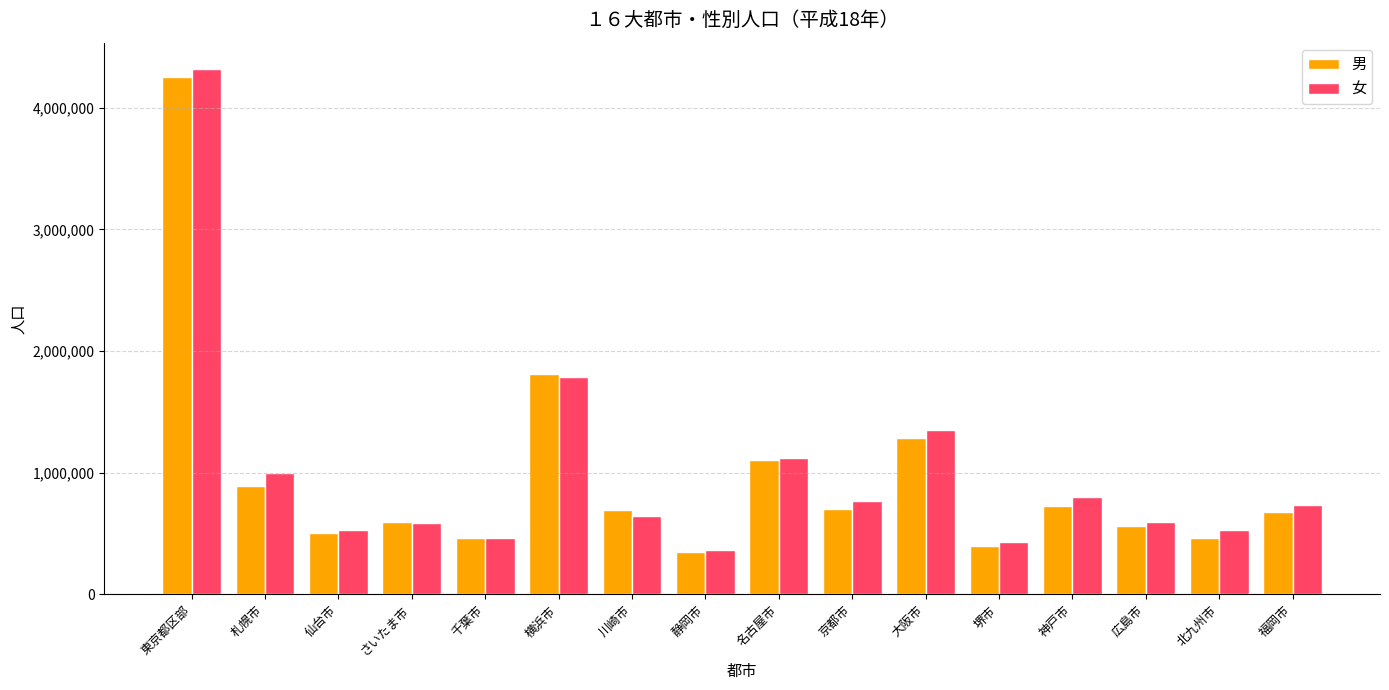

Between 東京都区部 and 千葉市, which series saw the biggest shift?

女